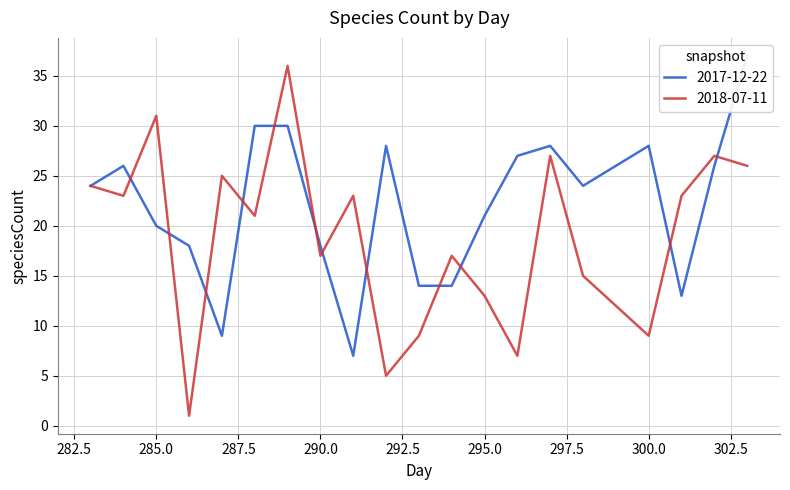

What is the difference between the highest and lowest values at 285?

11